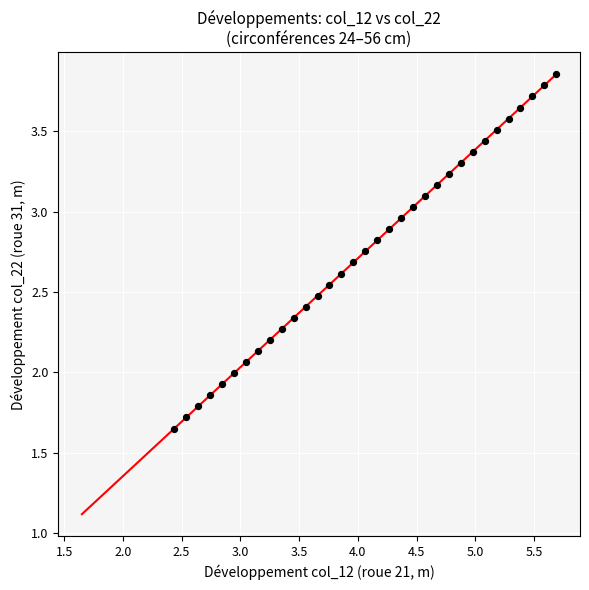

What is the range of X values (max minus min)?

3.3